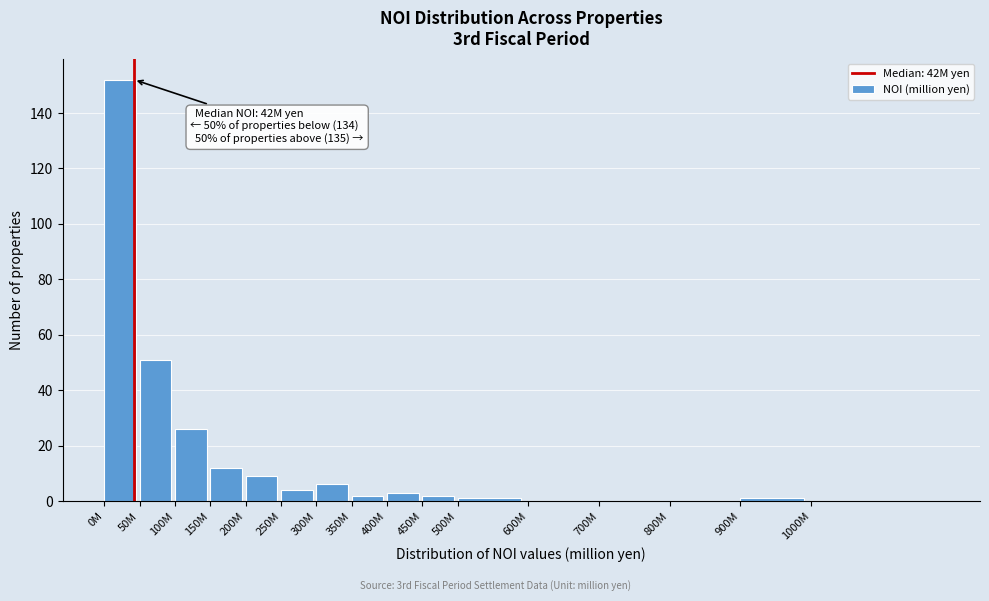

Reading left to right, transcribe all the data shown in this chart.

0M=152	50M=51	100M=26	150M=12	200M=9	250M=4	300M=6	350M=2	400M=3	450M=2	500M=1	600M=0	700M=0	800M=0	900M=1	1000M=0